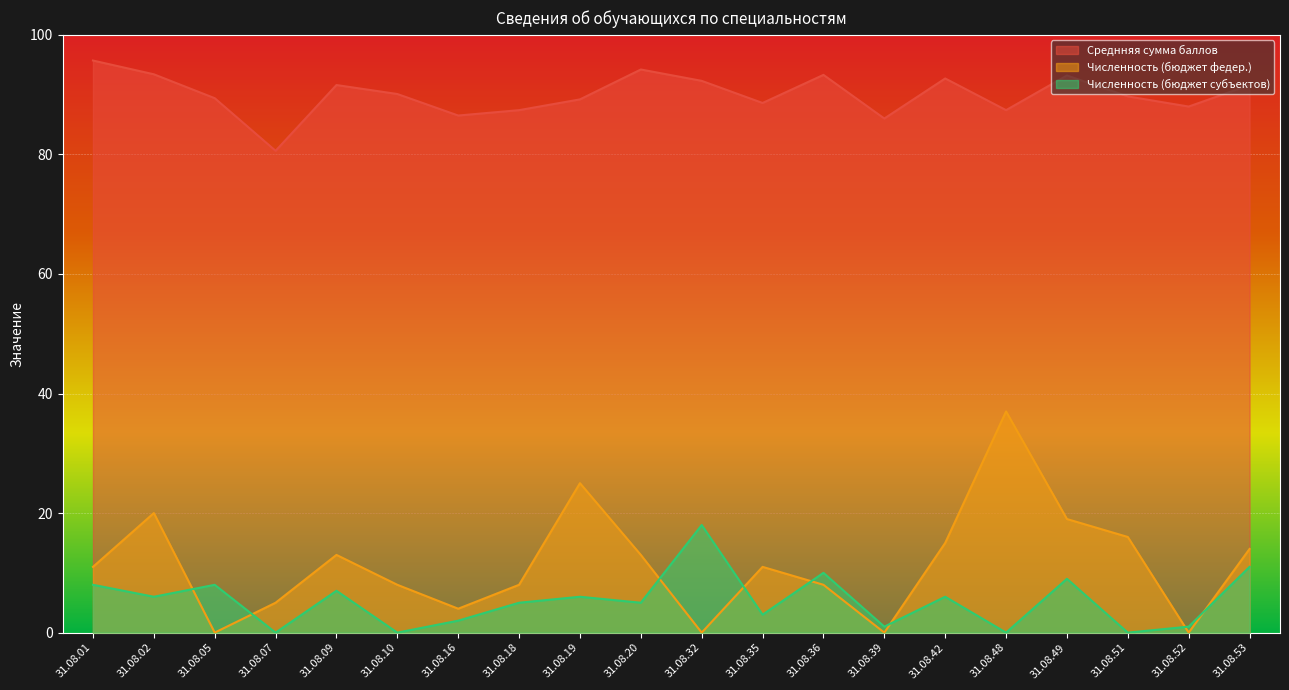

True or false: Среднняя сумма баллов and Численность (бюджет федер.) cross at least once.

False